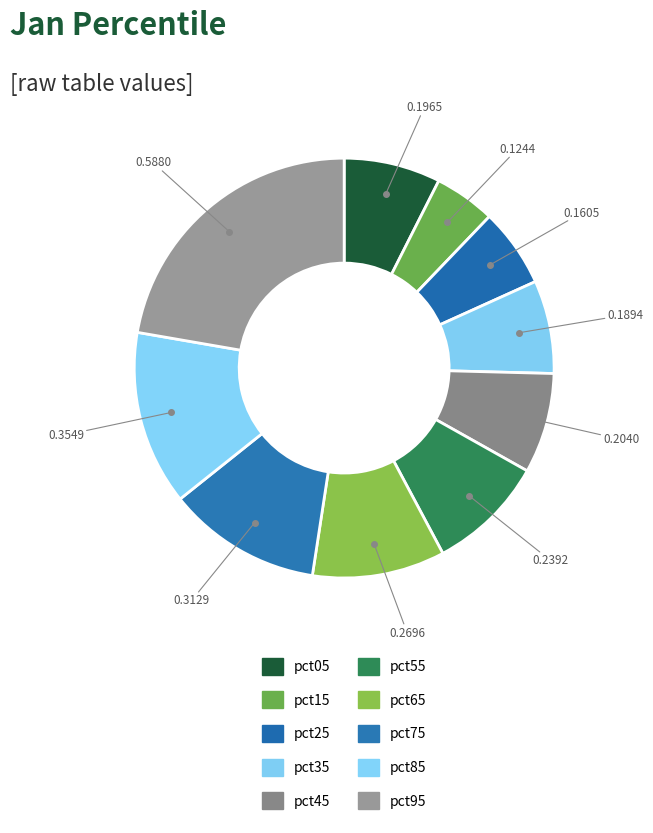

To the nearest percent, what is the difference between the pct25 and pct65 slice percentages?

4%